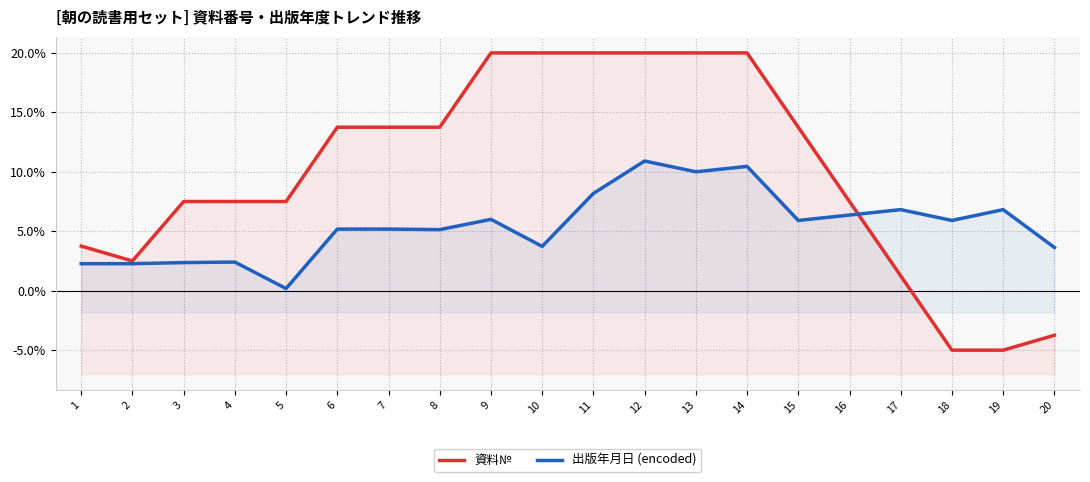

Between 11 and 1, which is larger?

11